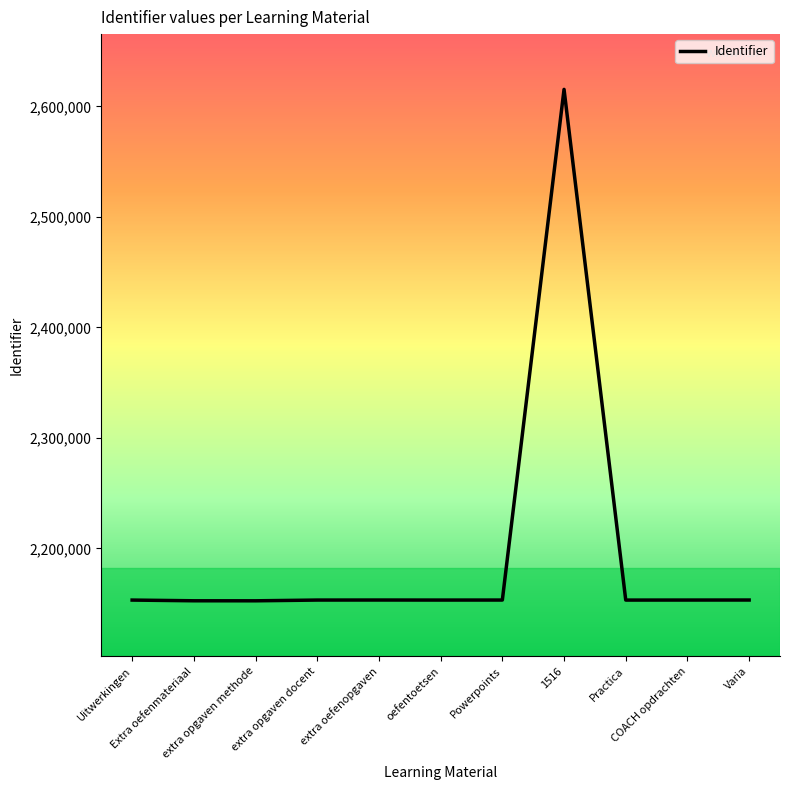

What is the maximum value shown in the chart?

2615356